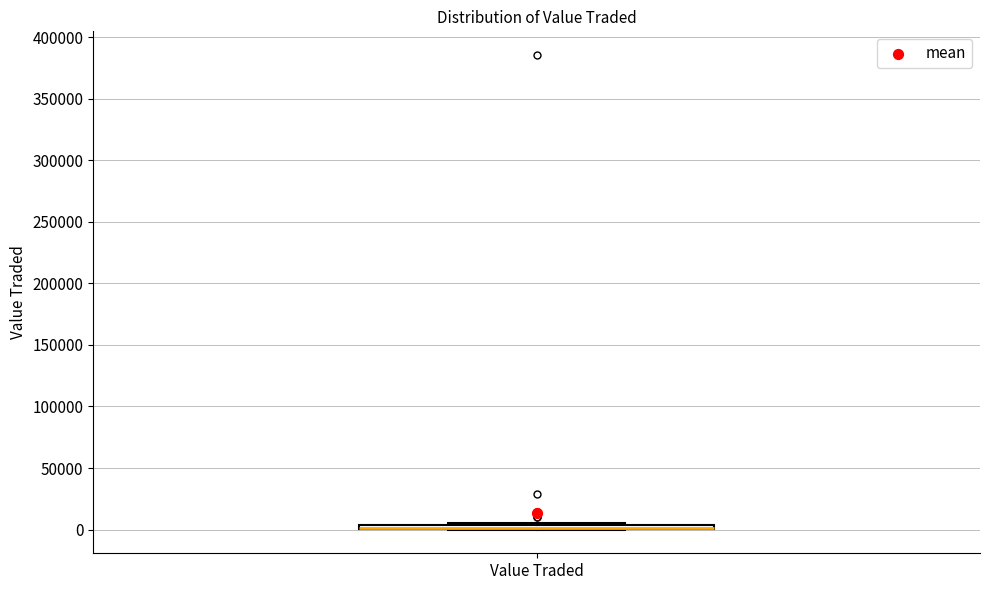

Where is the upper edge of the box for Value Traded on the y-axis? The values are not printed on the chart, so give them approximately, as read against the axis.

5000